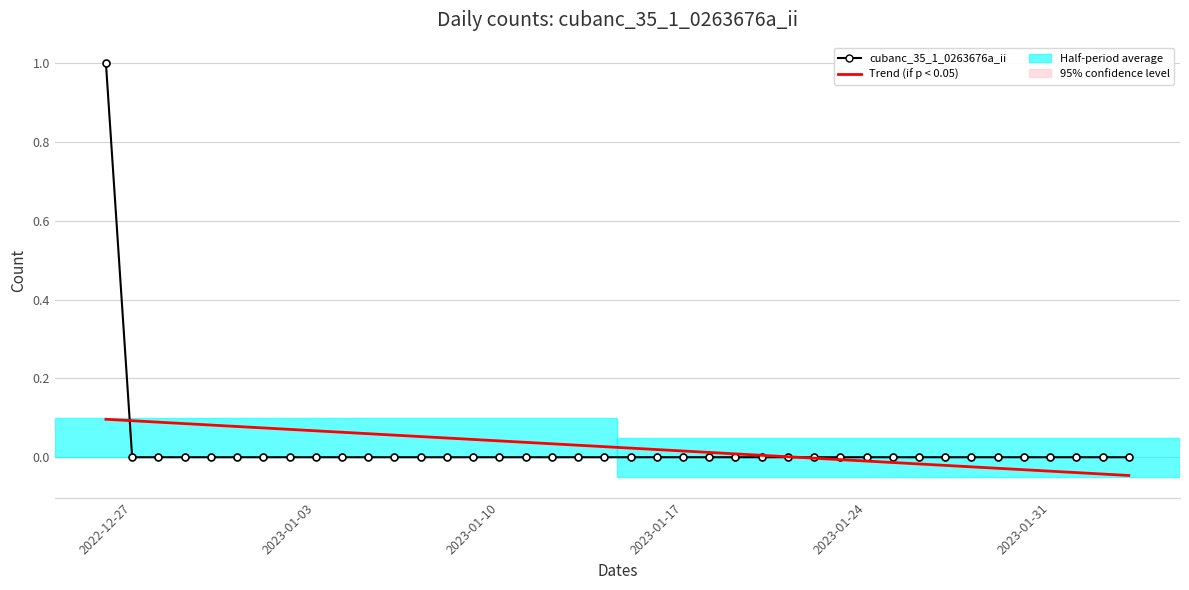

What is the greatest value displayed?

1.0